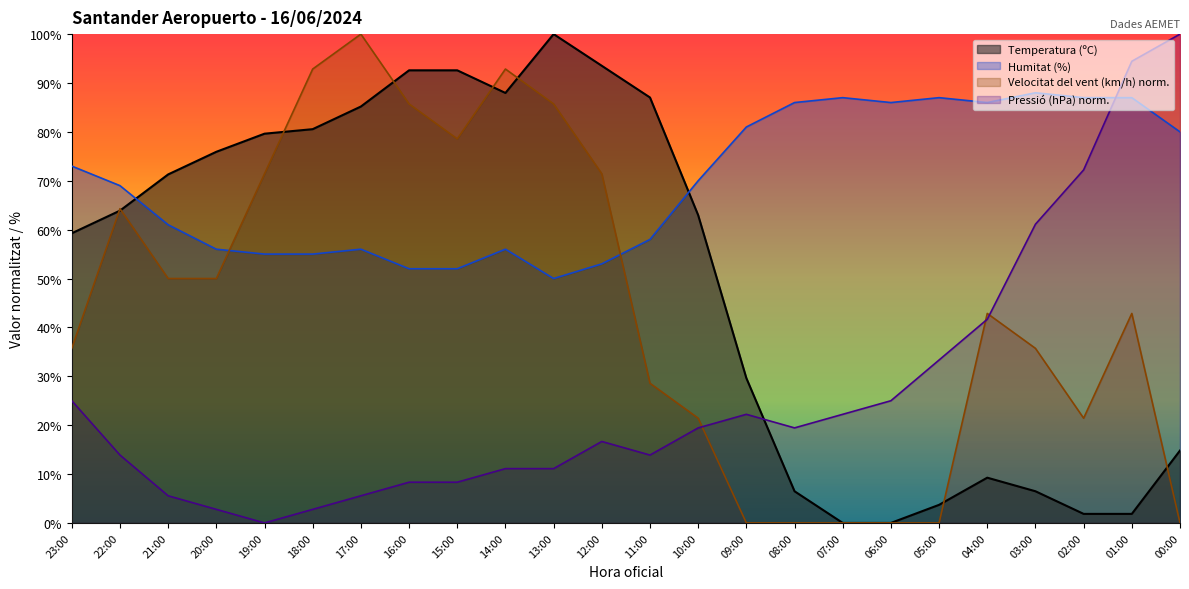

What is the label of the 7th point from the right?

06:00